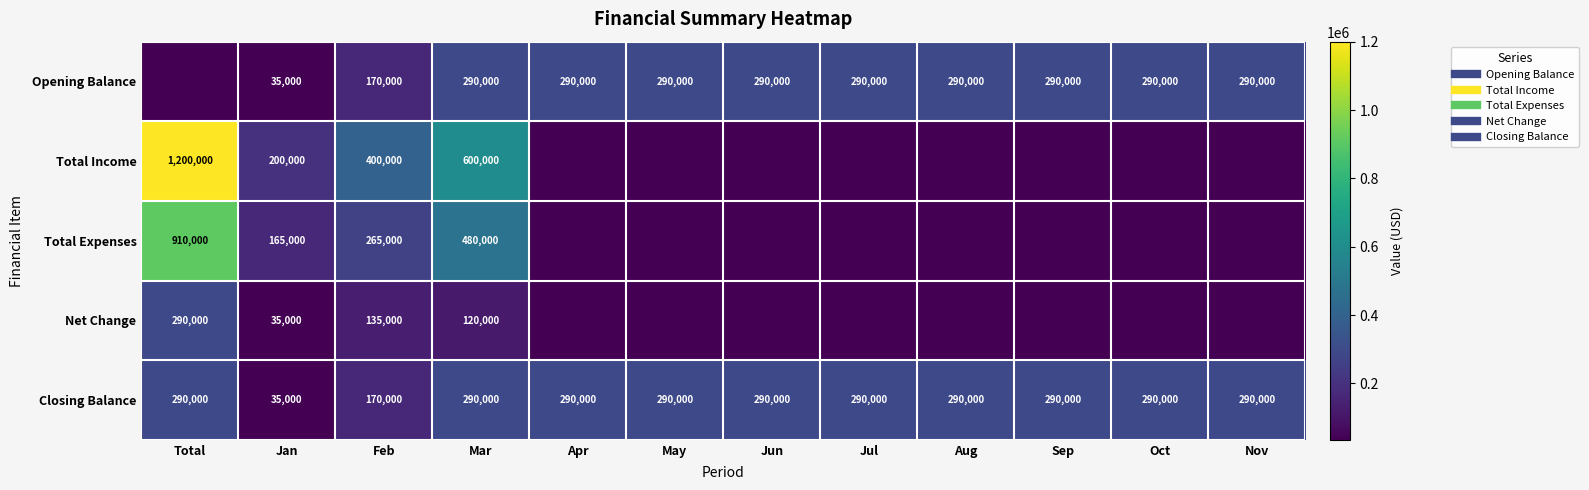

Where is Opening Balance nearest to the value 145000?

Feb